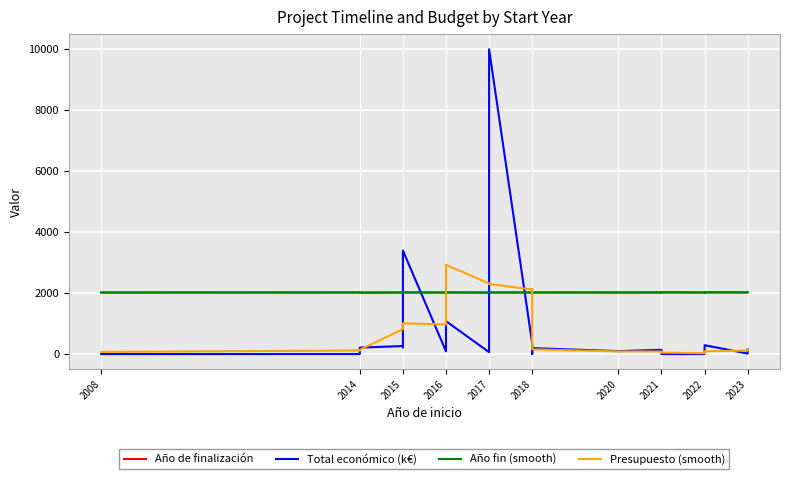

How many times do Presupuesto (smooth) and Año de finalización cross each other?

2